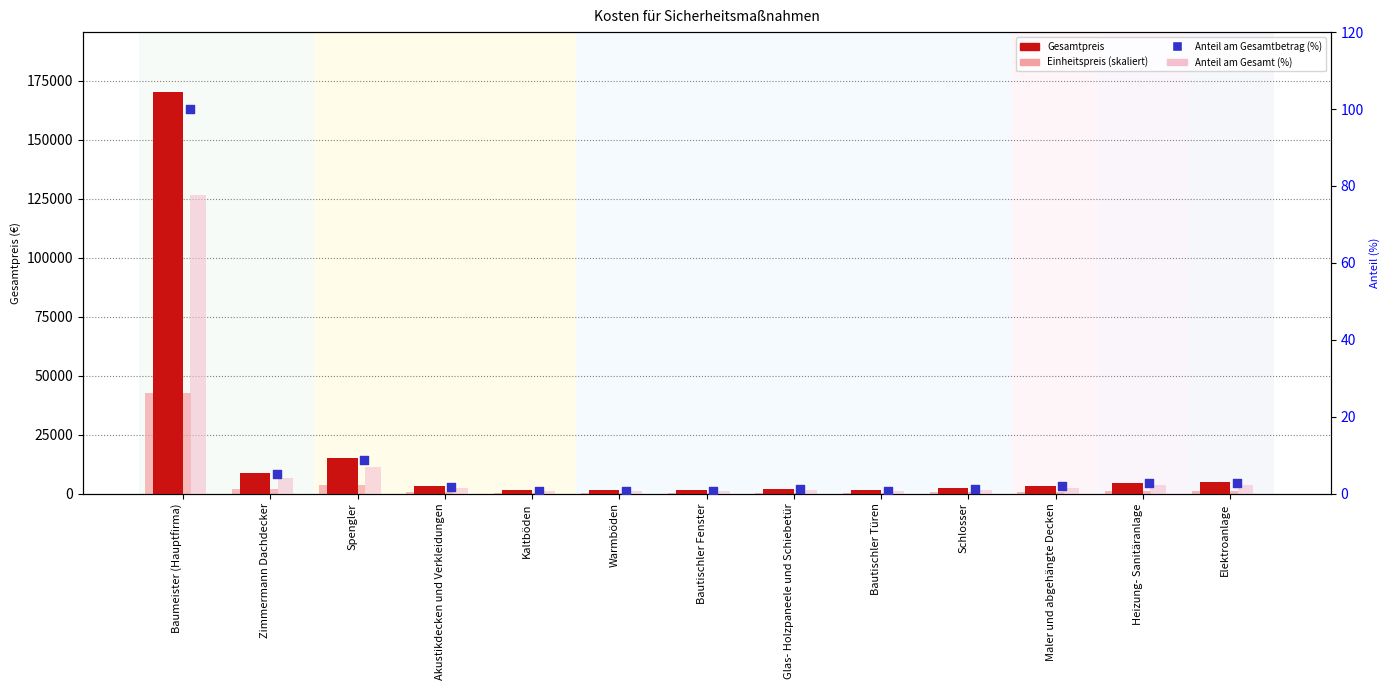

Which series reaches the minimum Y coordinate?

Anteil am Gesamt (%)